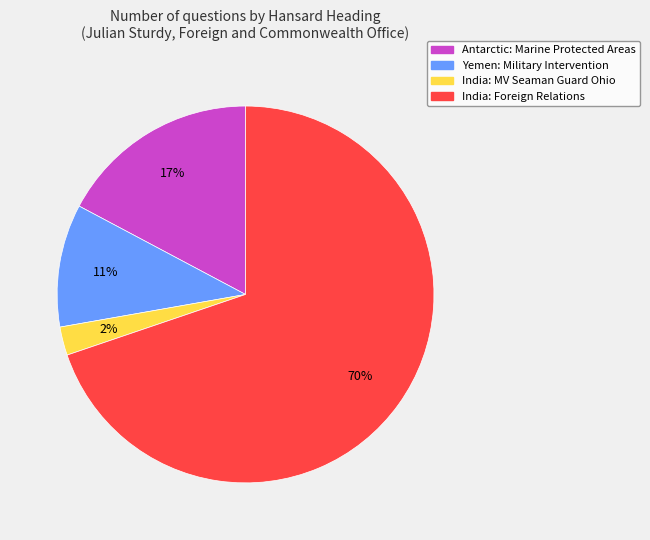

Approximately how many times larger is the value at India: Foreign Relations compared to Antarctic: Marine Protected Areas?

4.1